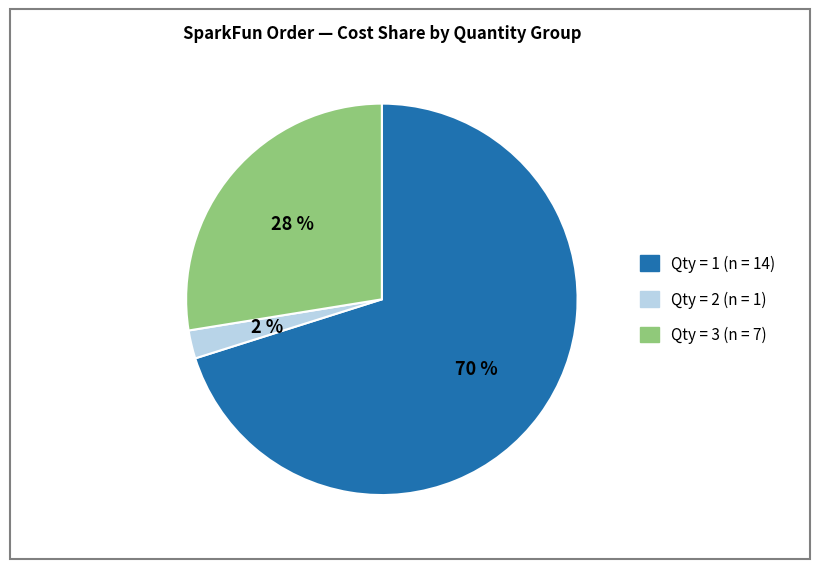

Is the sum of Qty = 1 (n = 14) and Qty = 2 (n = 1) greater than half?

Yes